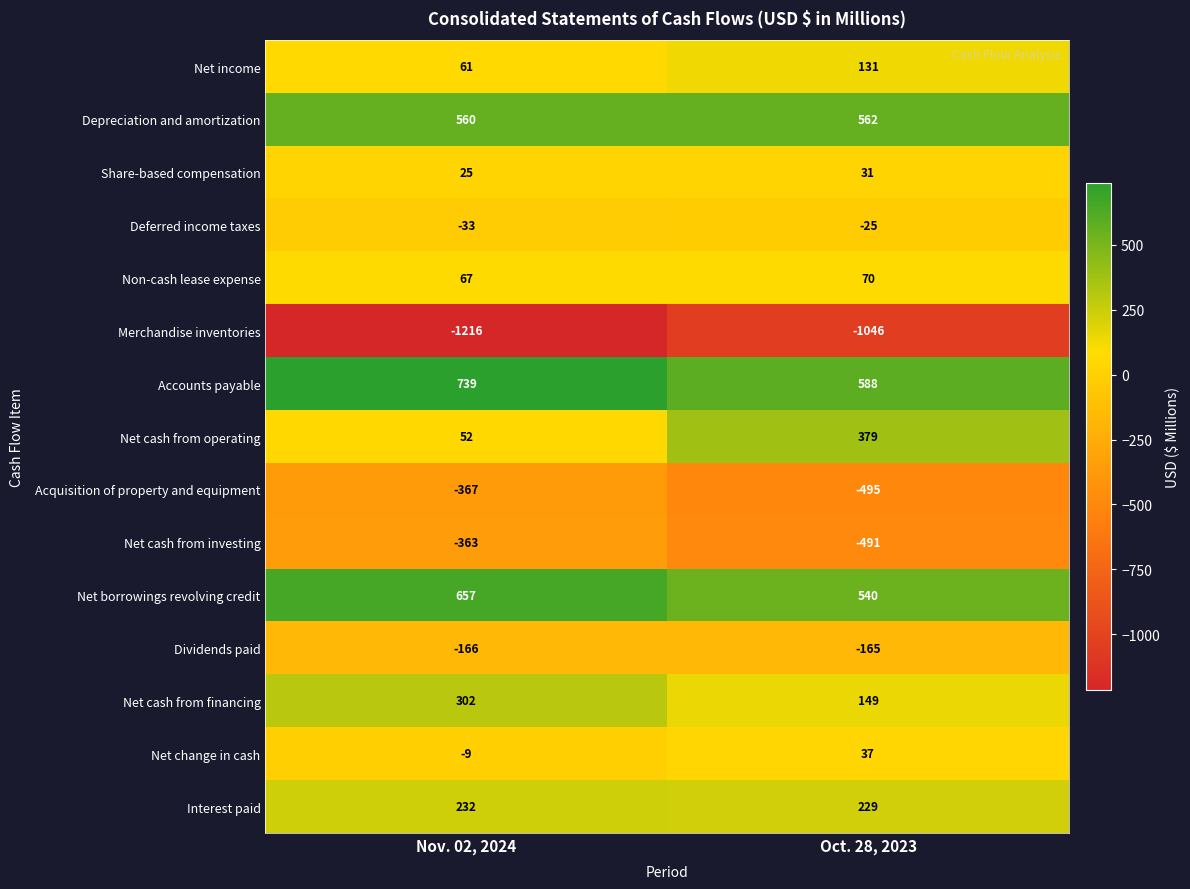

At which label does Net cash from operating reach its peak?

Oct. 28, 2023